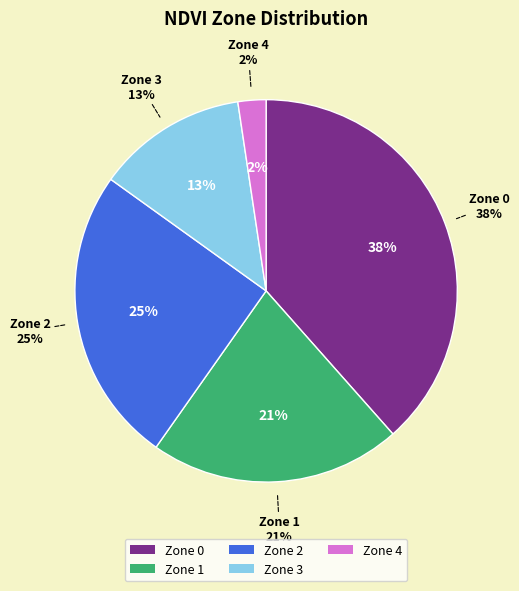

Rank the categories by value from lowest to highest.

Zone 4, Zone 3, Zone 1, Zone 2, Zone 0